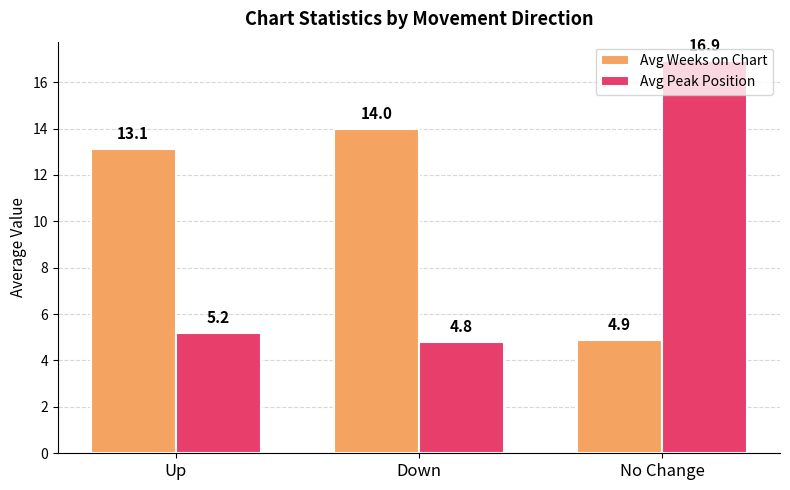

What is the difference between the second highest and minimum values in the Avg Weeks on Chart series?

8.2